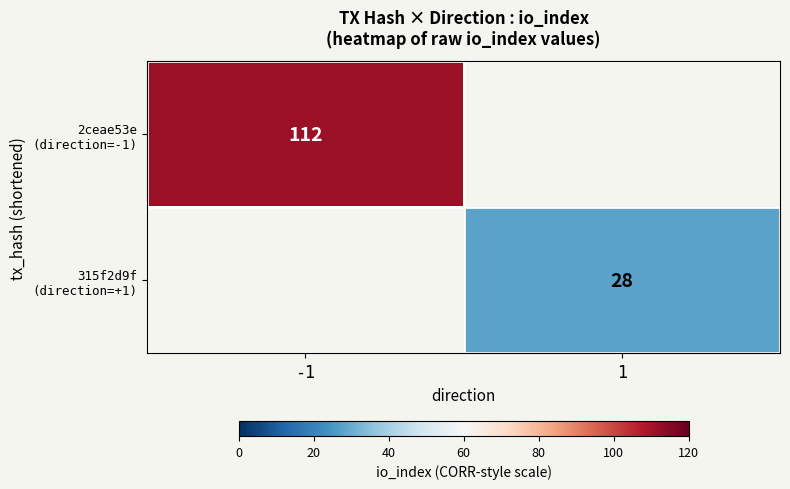

List the series in order of their overall mean, highest first.

2ceae53e (direction=-1), 315f2d9f (direction=+1)